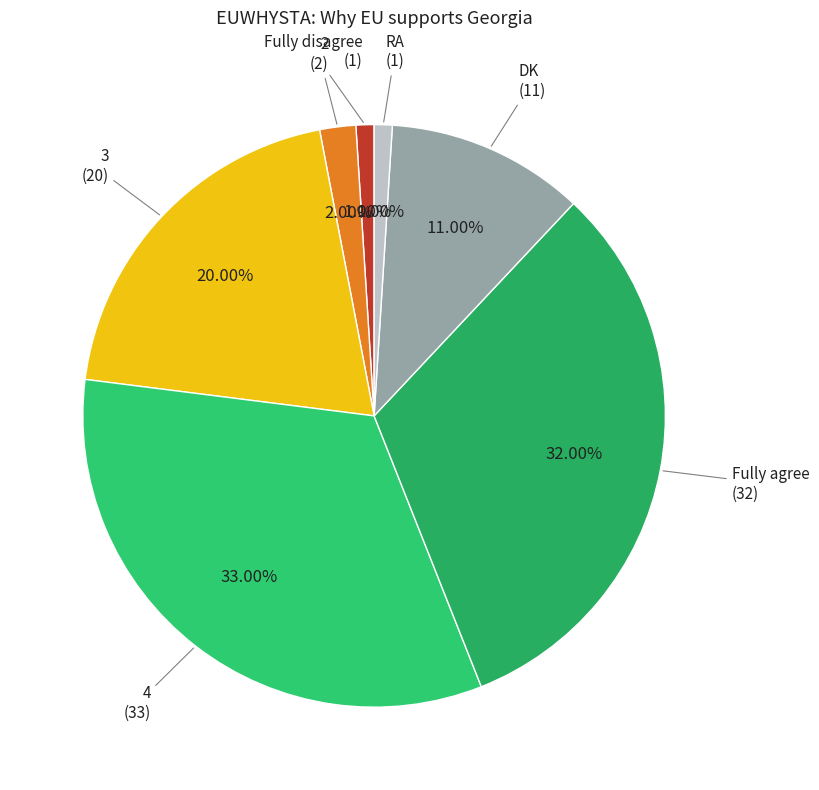

How many segments does this pie chart have?

7